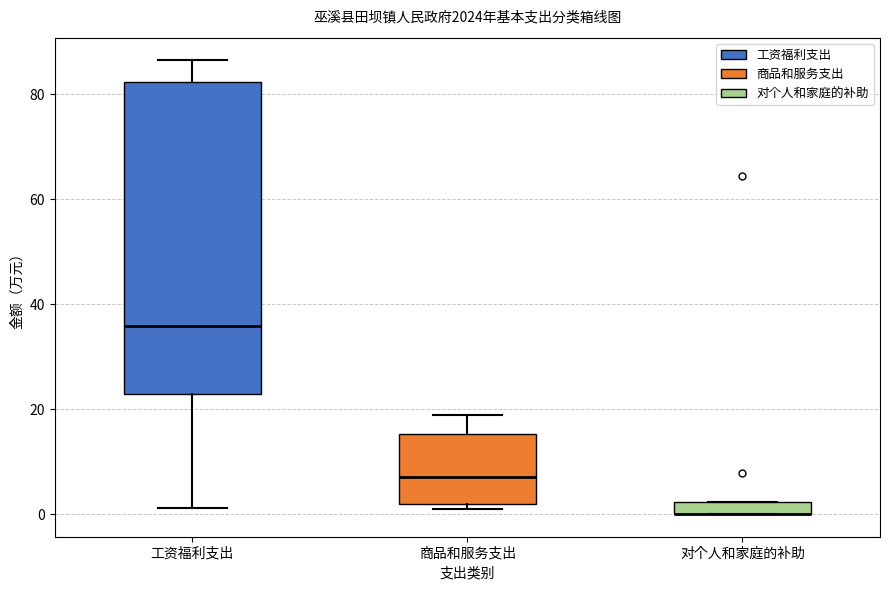

Comparing the boxes themselves (not the whiskers), which one is the tallest?

工资福利支出